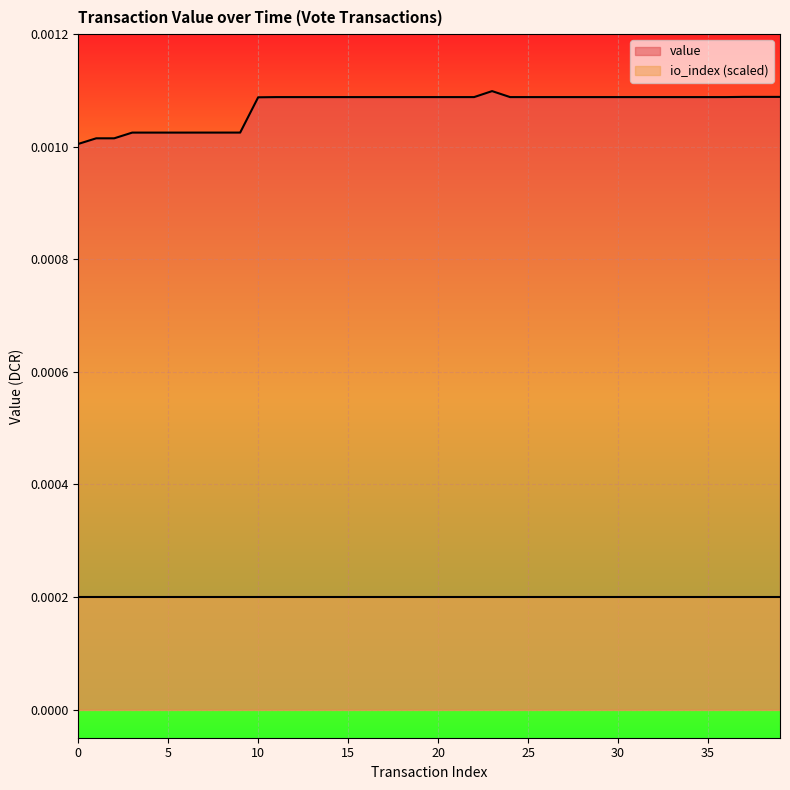

Where is the first local maximum?

23